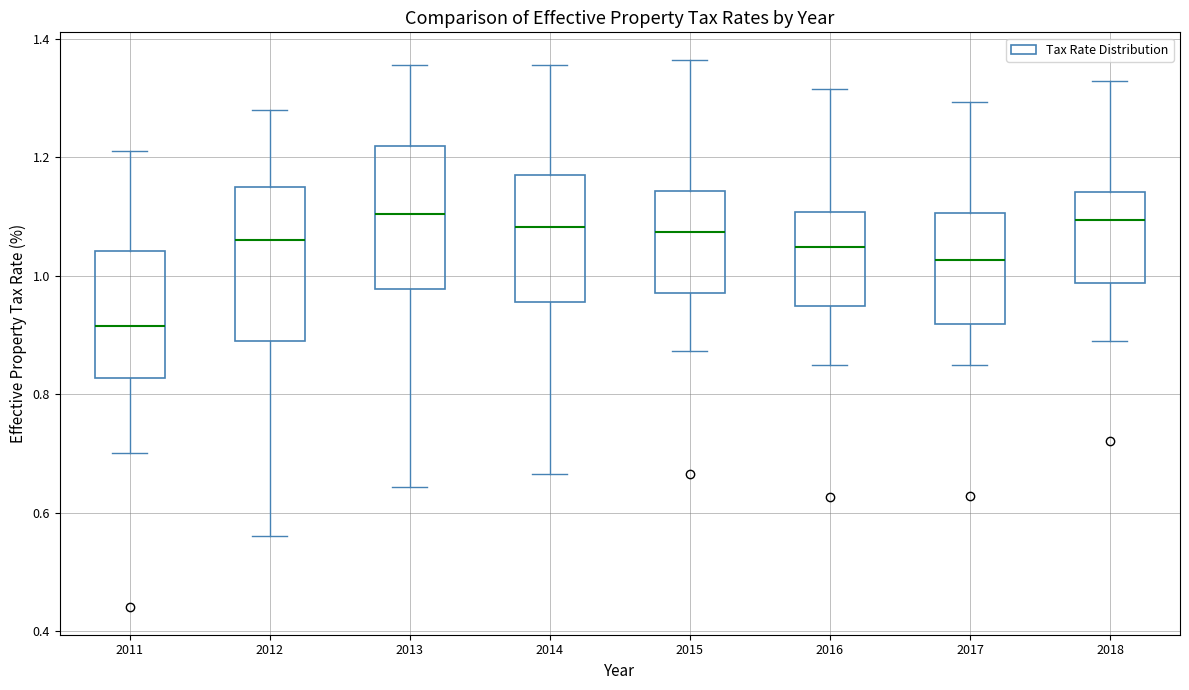

Reading left to right, transcribe this box plot: for each box, give where its median line is, the range the box spans, and where its two whiskers end, as read against the y-axis. The values are not printed on the chart, so give them approximately, as read against the axis.

2011: median 0.92, box 0.82 to 1.04, whiskers 0.70 to 1.22
2012: median 1.06, box 0.90 to 1.16, whiskers 0.56 to 1.28
2013: median 1.10, box 0.98 to 1.22, whiskers 0.64 to 1.36
2014: median 1.08, box 0.96 to 1.18, whiskers 0.66 to 1.36
2015: median 1.08, box 0.98 to 1.14, whiskers 0.88 to 1.36
2016: median 1.04, box 0.94 to 1.10, whiskers 0.84 to 1.32
2017: median 1.02, box 0.92 to 1.10, whiskers 0.84 to 1.30
2018: median 1.10, box 0.98 to 1.14, whiskers 0.88 to 1.32